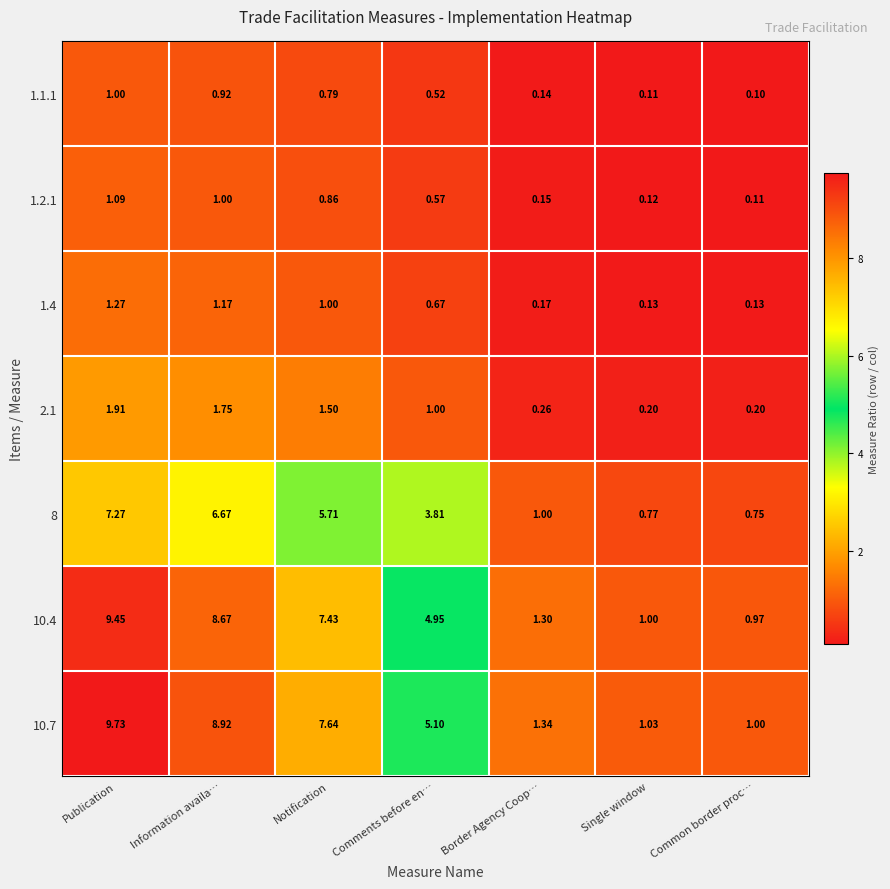

What is the total value across all series at Single window?

3.4